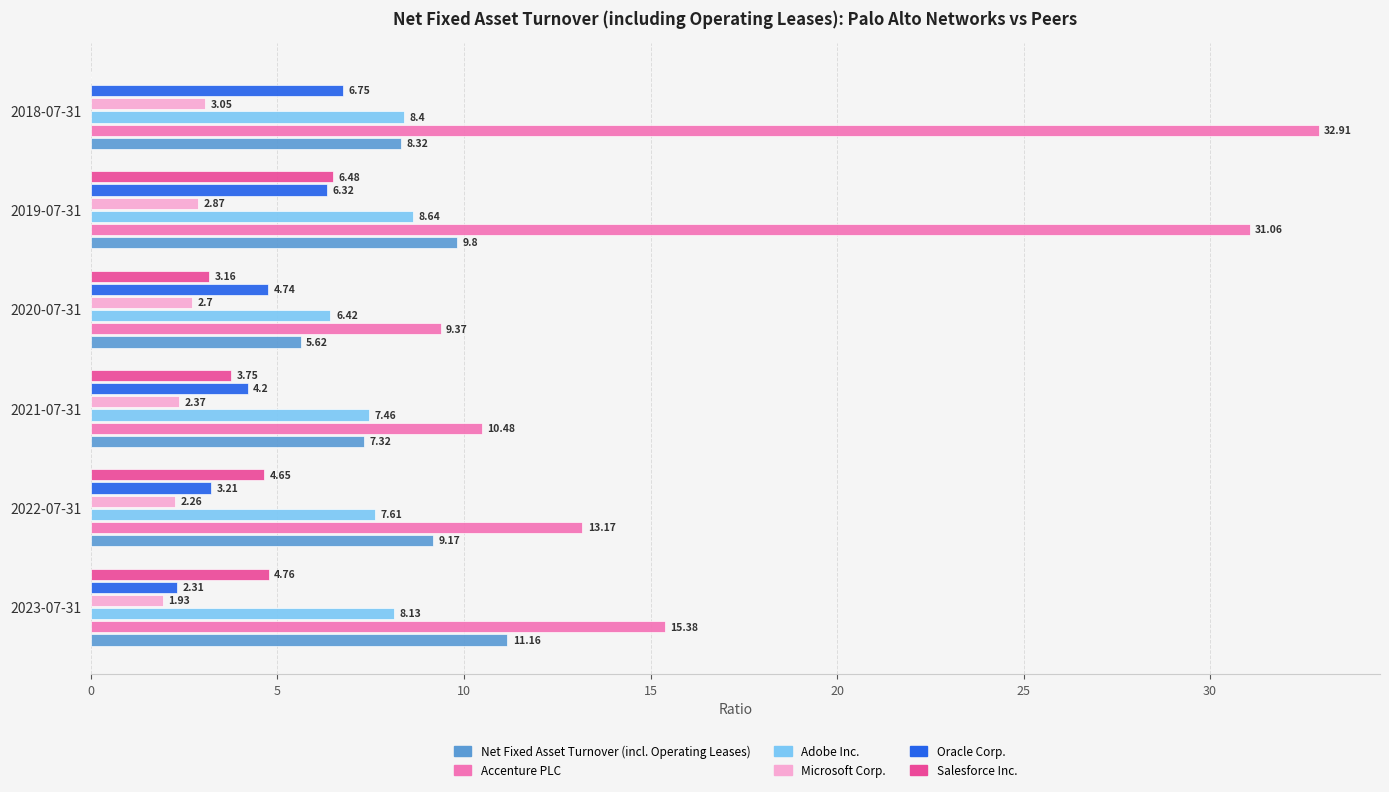

What is the total value across all series at 2022-07-31?

40.1